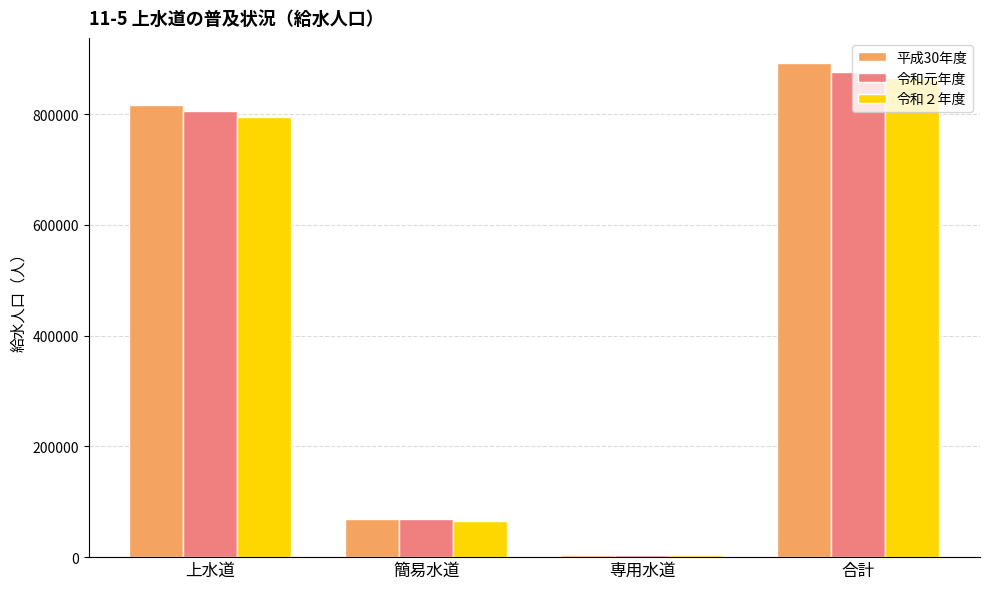

At which label does 令和元年度 reach its minimum?

専用水道